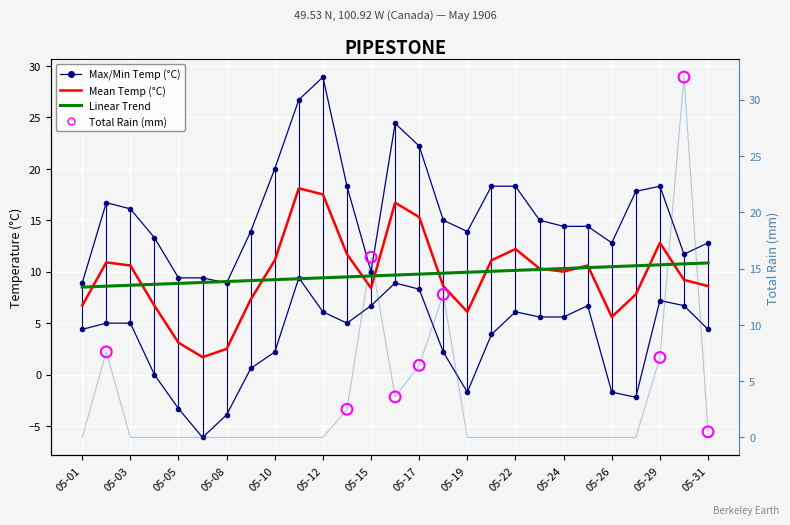

At which category is the sum across all series the highest?

05-30